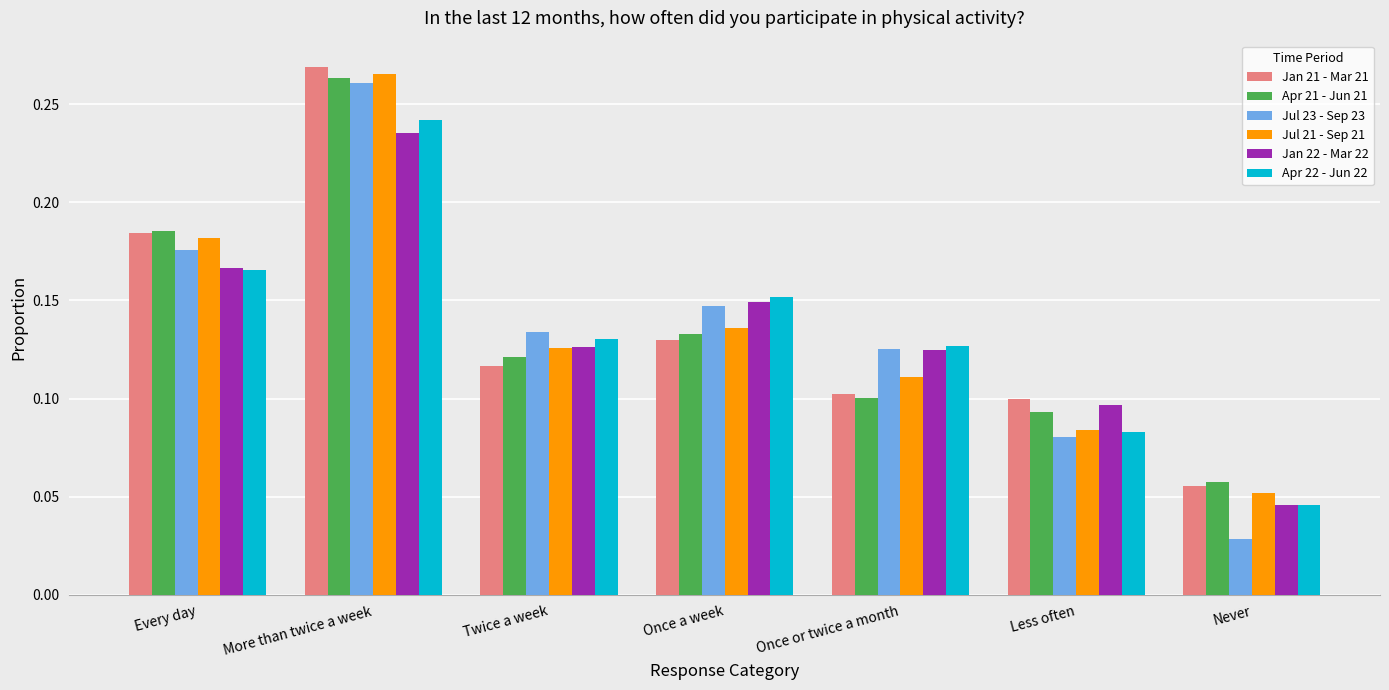

Which series has the largest range (max minus min)?

Jul 23 - Sep 23